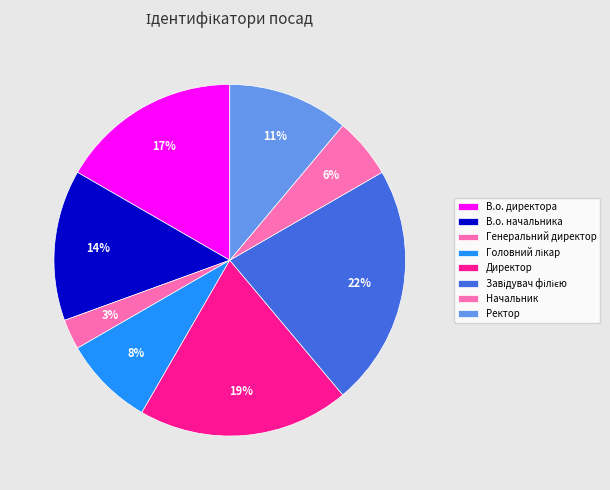

Count the number of slices in the pie.

8